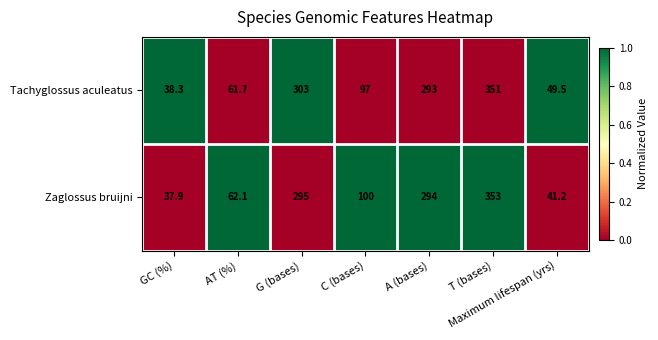

The value of Zaglossus bruijni at C (bases) is 100.0. True or false?

True